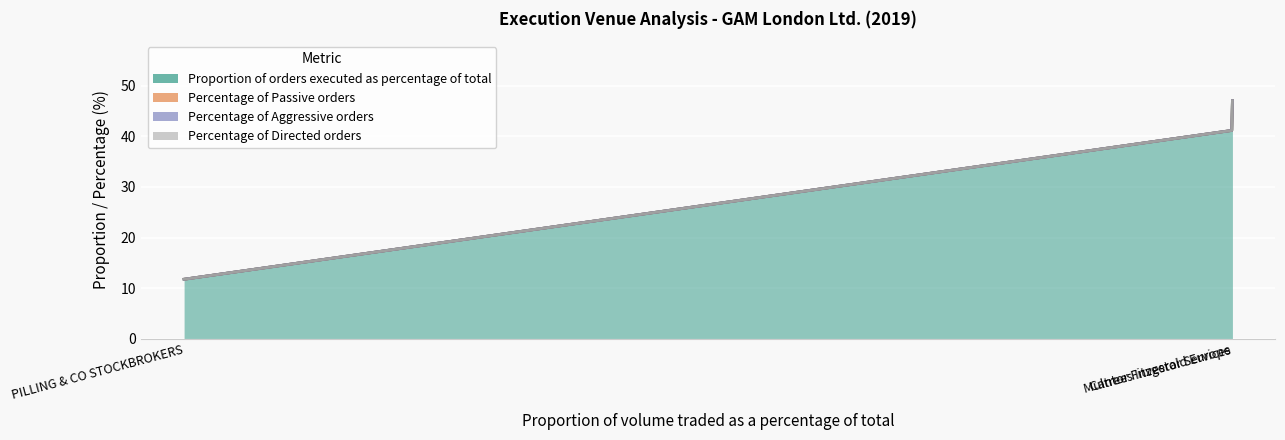

Count the number of categories in the chart.

3